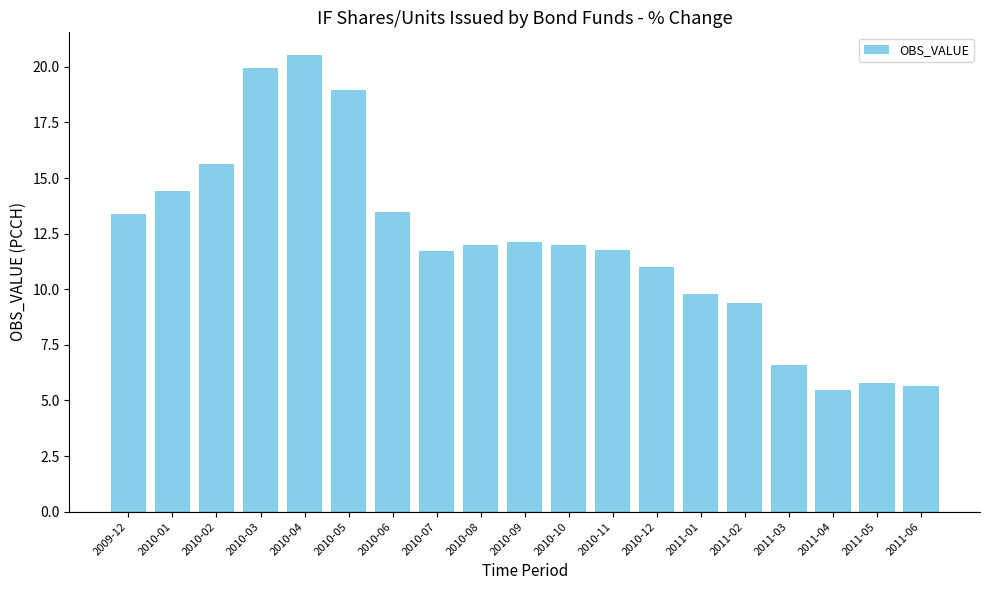

What is the change in value from 2010-06 to 2011-02?

-4.1